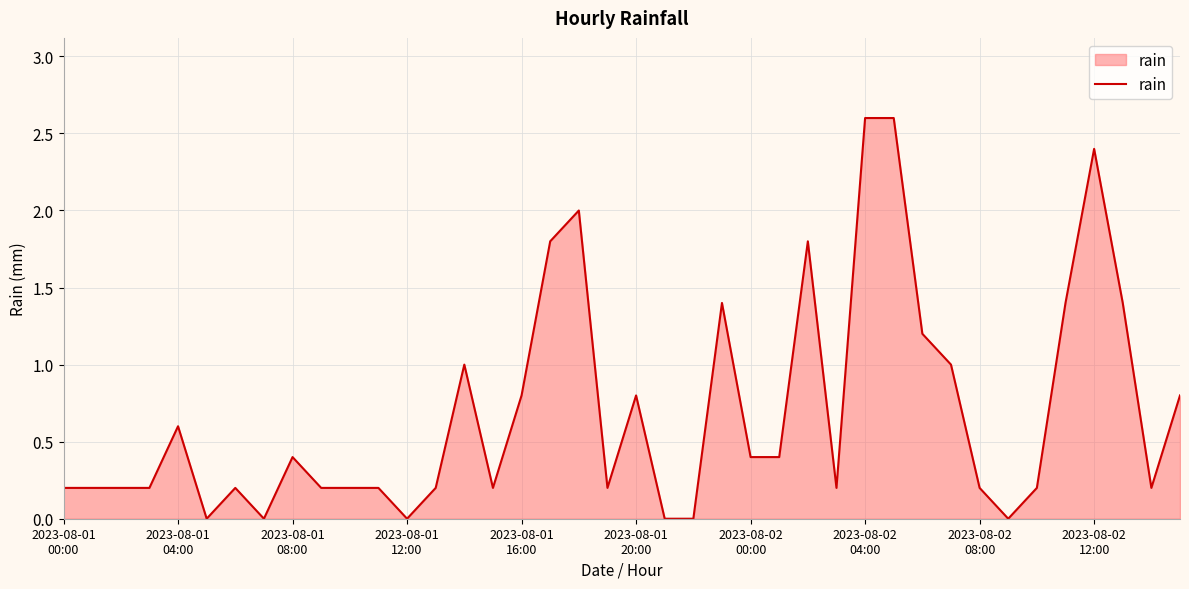

What is the greatest value displayed?

2.6